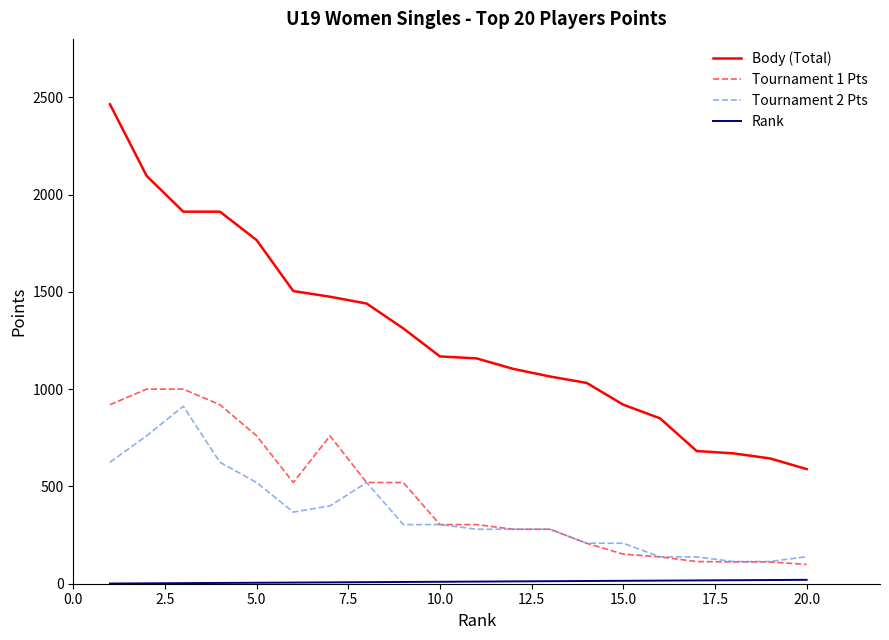

True or false: Body (Total) and Tournament 1 Pts intersect in this chart.

False